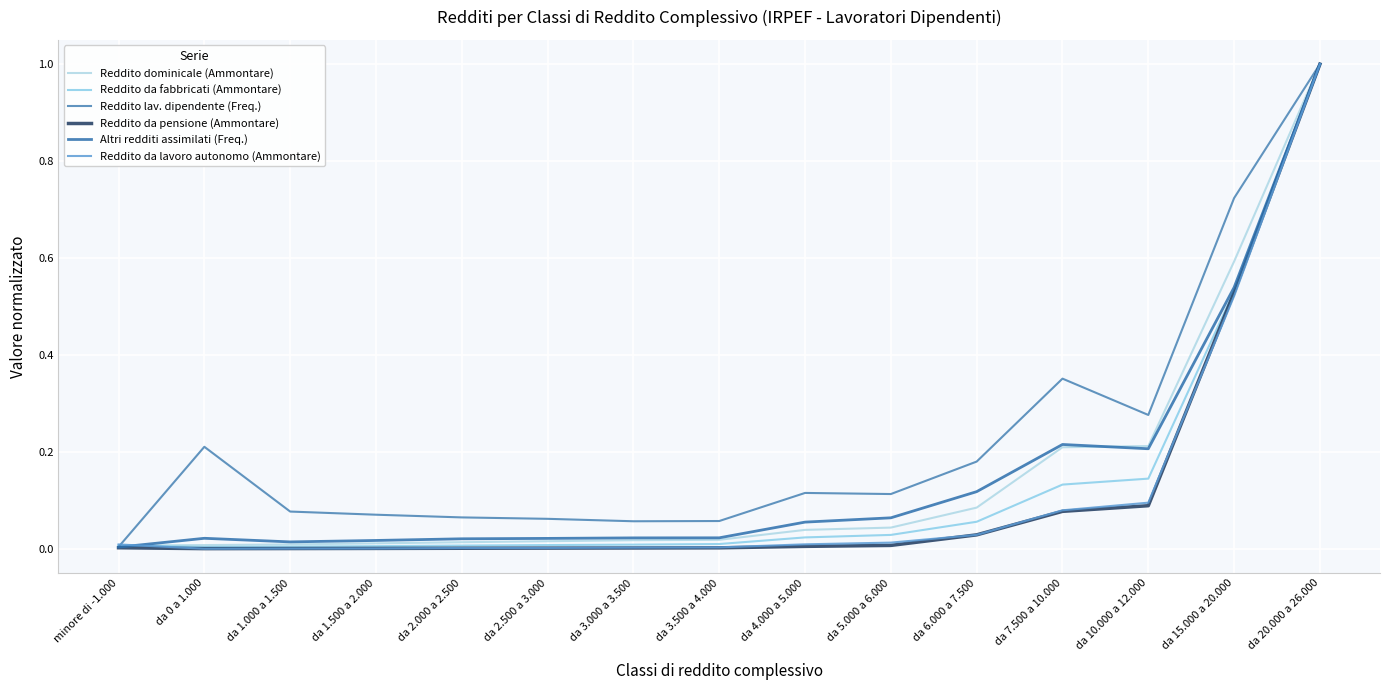

Which category has the highest value in the Reddito da fabbricati (Ammontare) series?

da 20.000 a 26.000